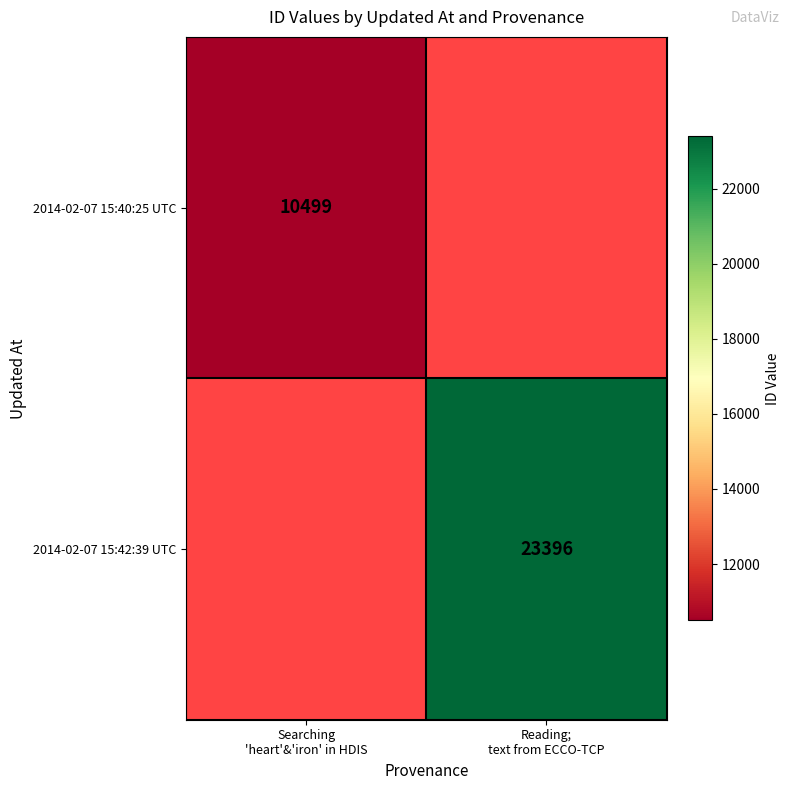

Is the value of 2014-02-07 15:40:25 UTC at Reading; text from ECCO-TCP greater than the value of 2014-02-07 15:42:39 UTC at Reading; text from ECCO-TCP?

No